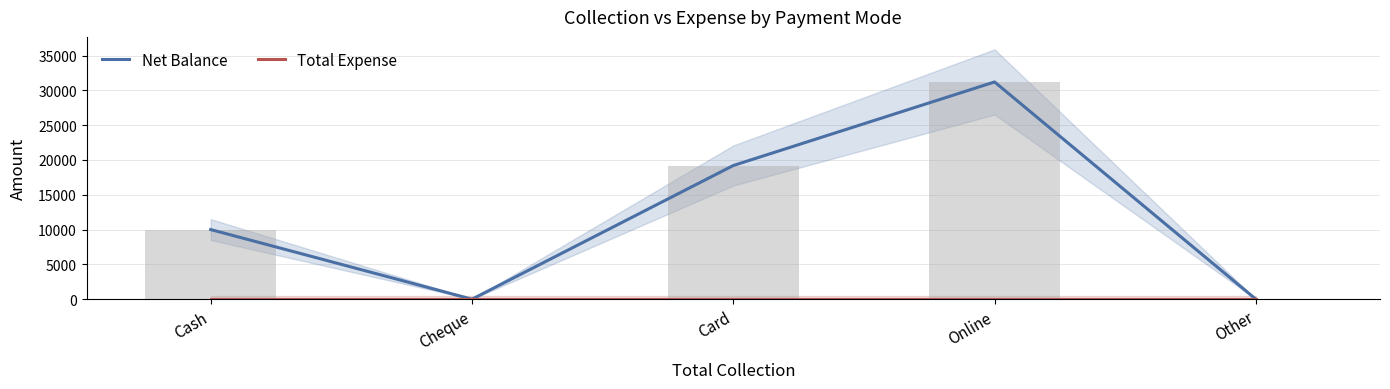

True or false: Net Balance has a value of 0 at Cheque.

True